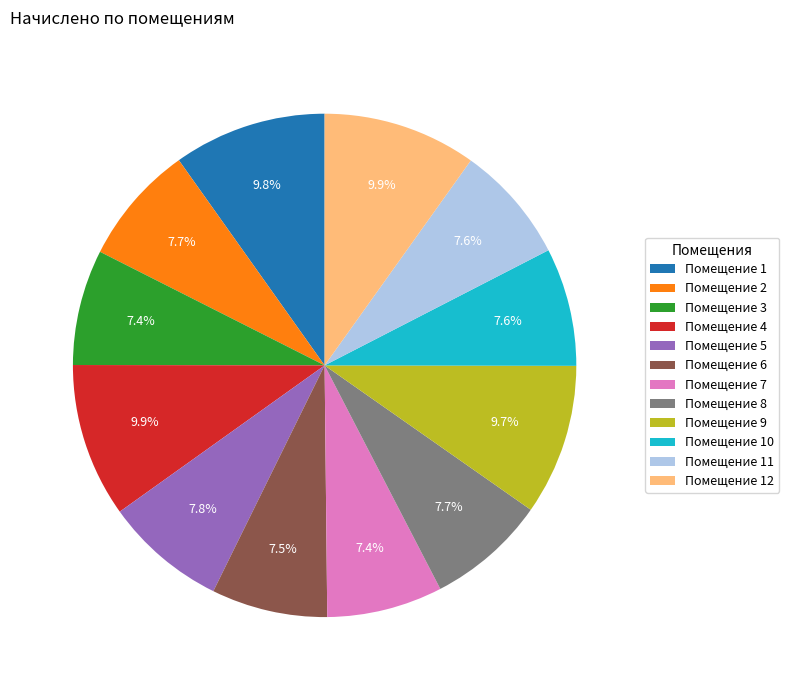

Approximately how many times larger is the value at Помещение 1 compared to Помещение 2?

1.3